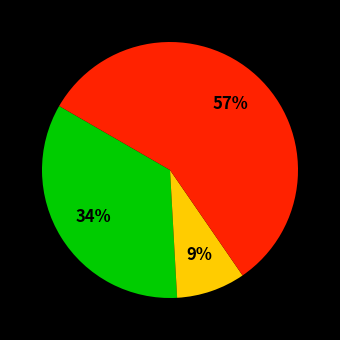

To the nearest percent, what is the difference between the largest and smallest slice percentages?

48%